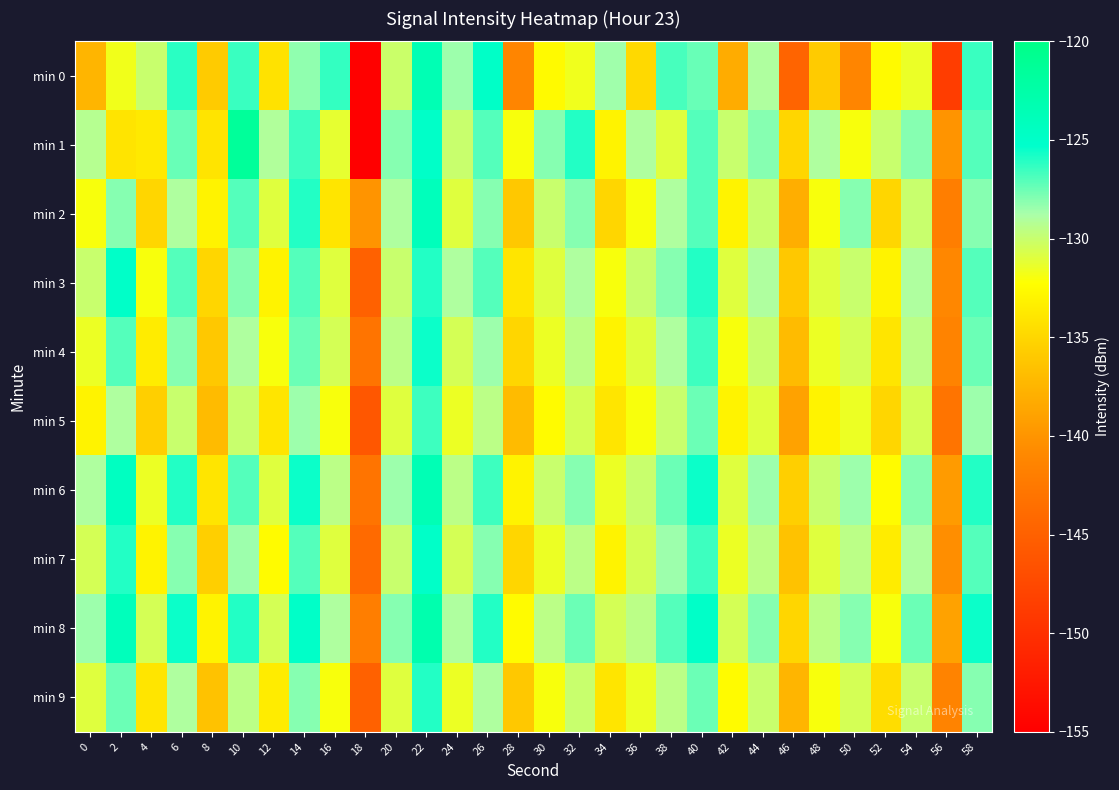

What is the minimum value shown in the chart?

-155.0